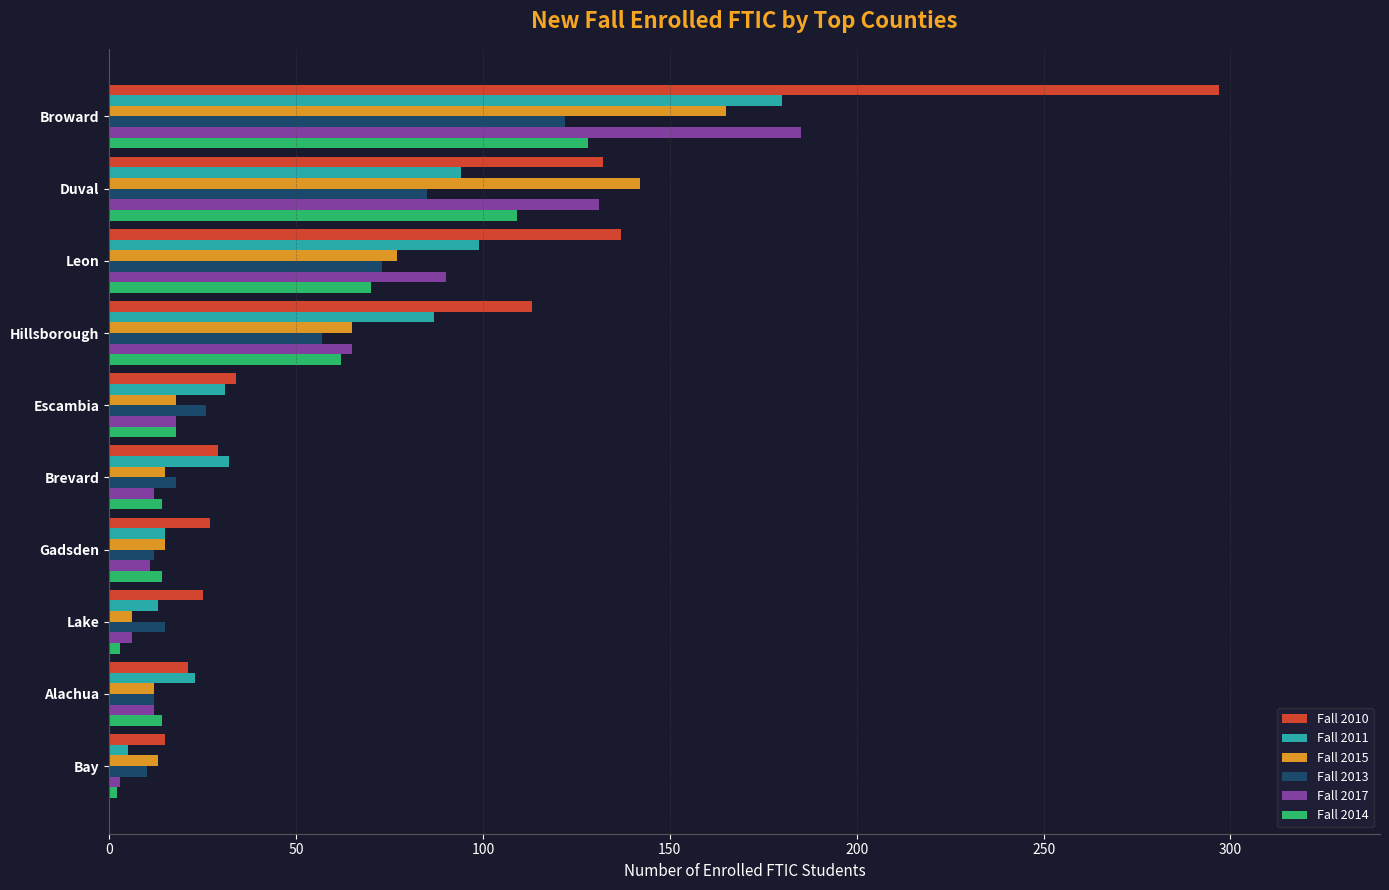

Read the Fall 2017 value at Leon.

90